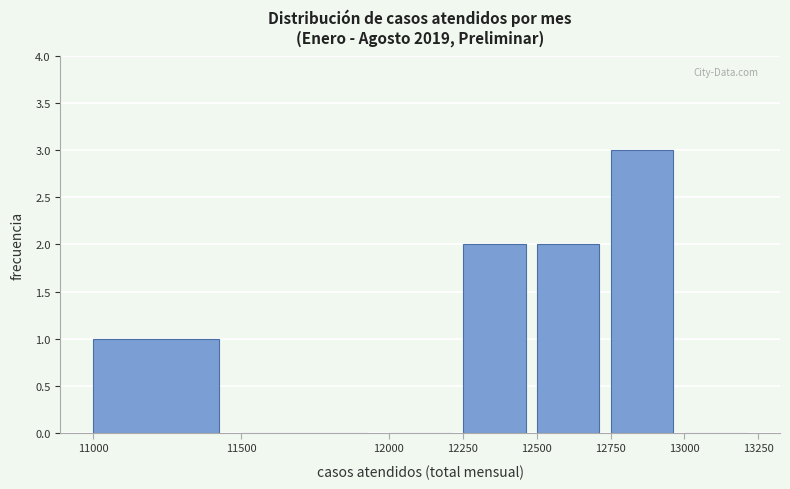

Reading left to right, list every bar in this chart as the range it spans on the x-axis followed by its height. The values are not printed on the chart, so give them approximately, as read against the axis.

11000 to 11500: 1
11500 to 12000: 0
12000 to 12250: 0
12250 to 12500: 2
12500 to 12750: 2
12750 to 13000: 3
13000 to 13250: 0